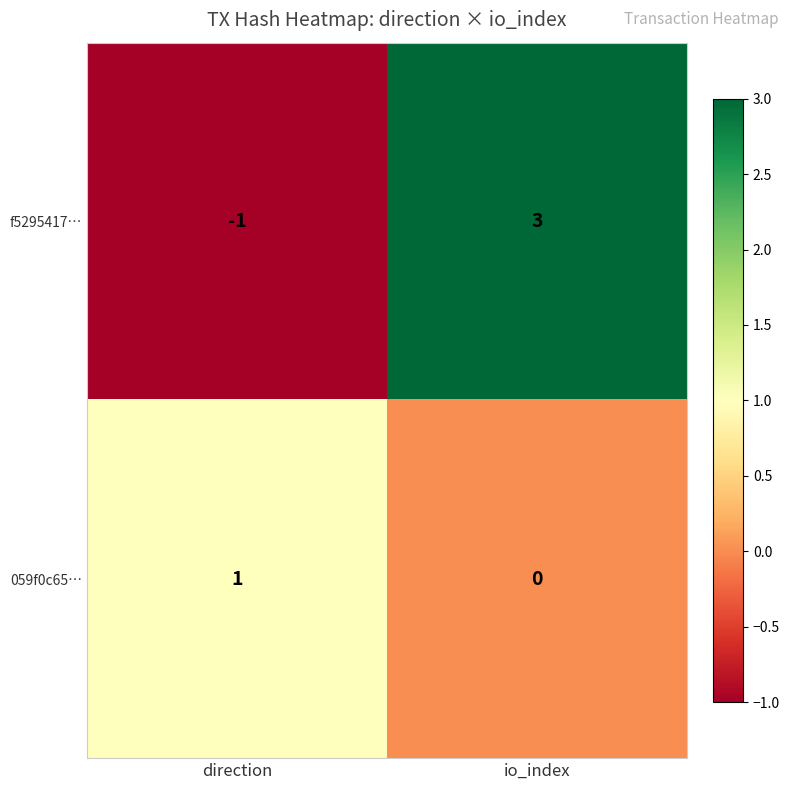

At which category is the sum across all series the highest?

io_index